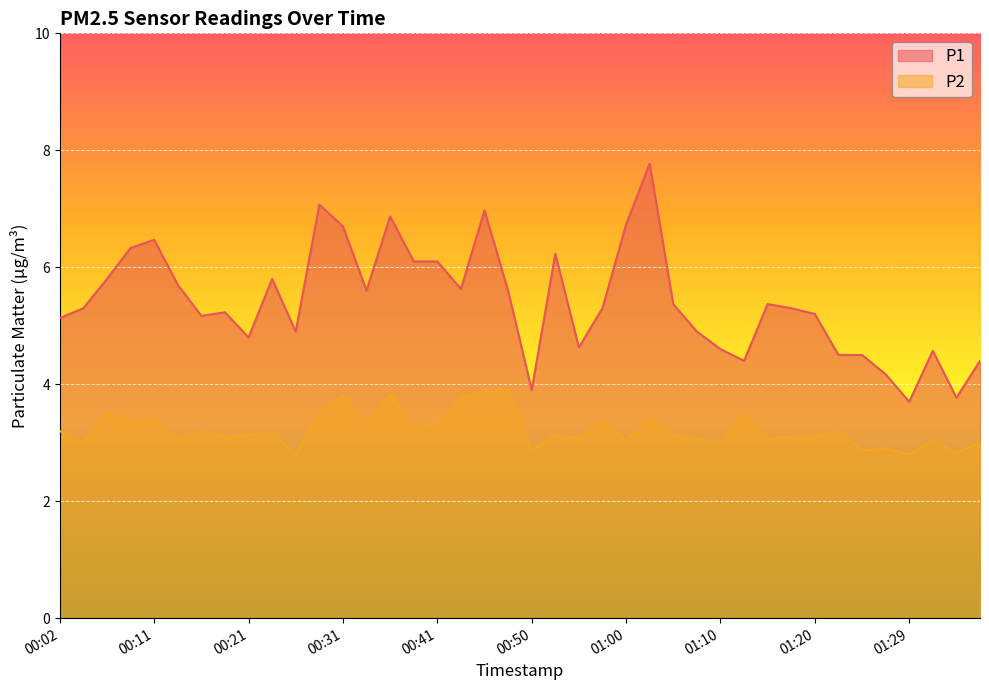

At which category is the sum across all series the highest?

01:03